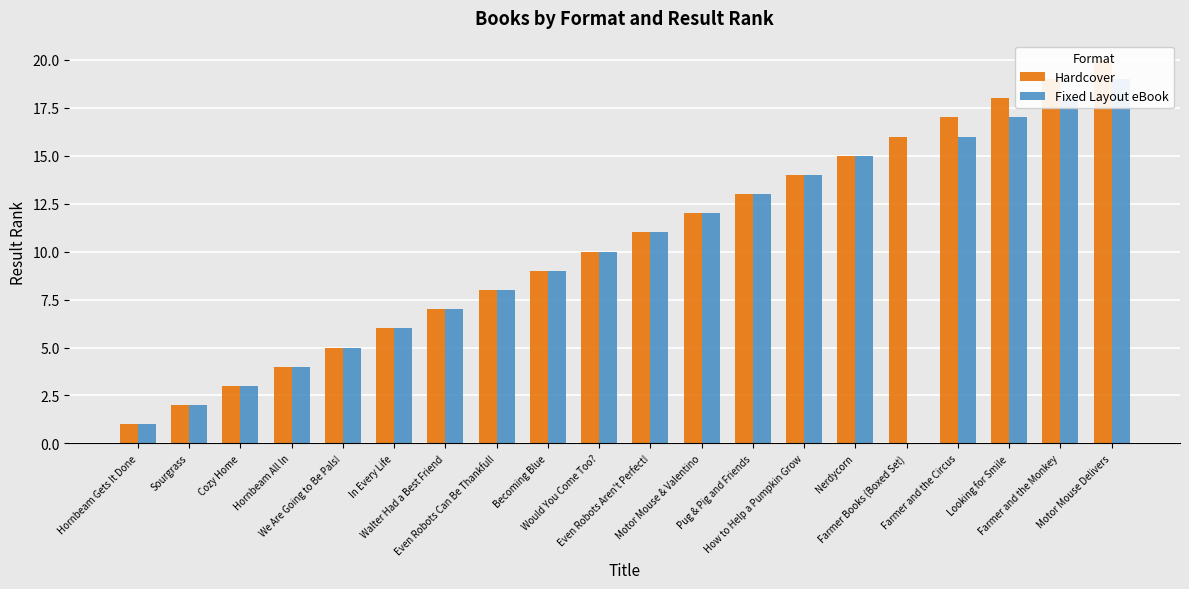

How many values in the Hardcover series exceed 11?

9